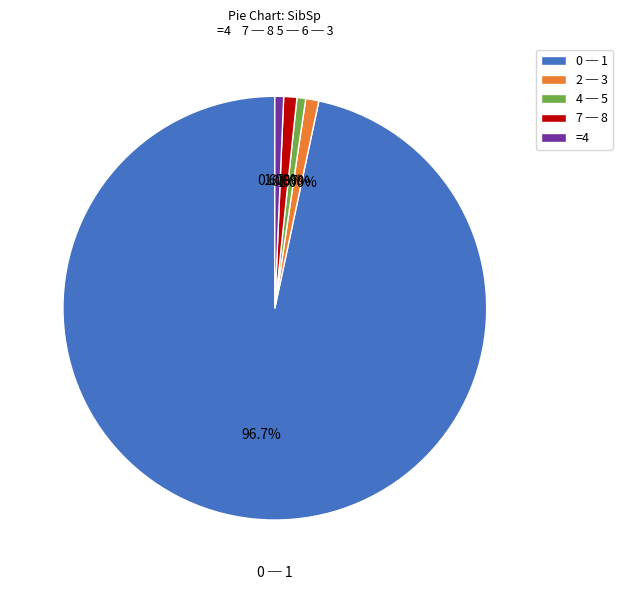

Is there a majority slice in this chart?

Yes